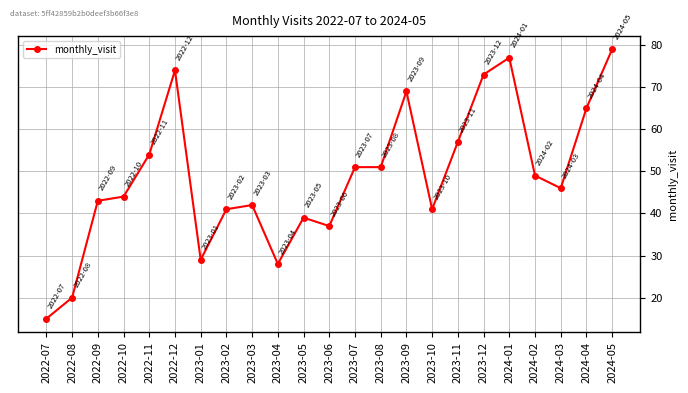

How many data points does each series have?

23